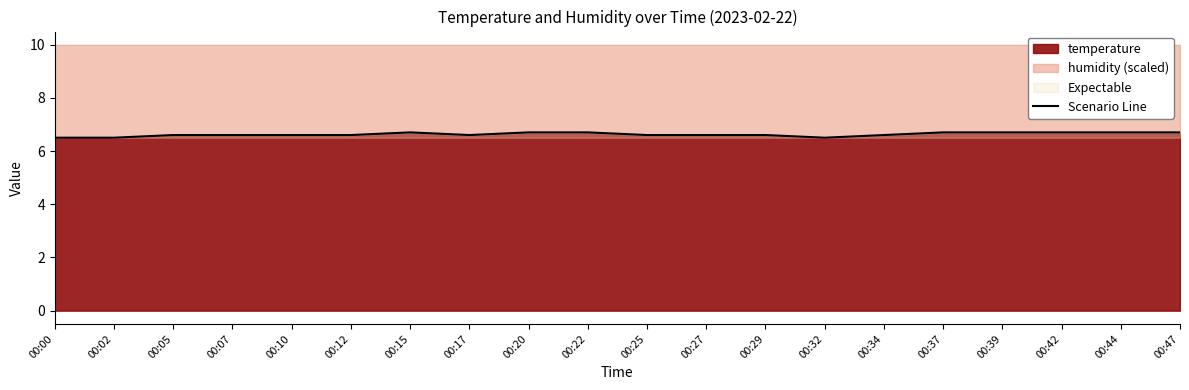

True or false: the data shows 1.7 at 00:20.

False